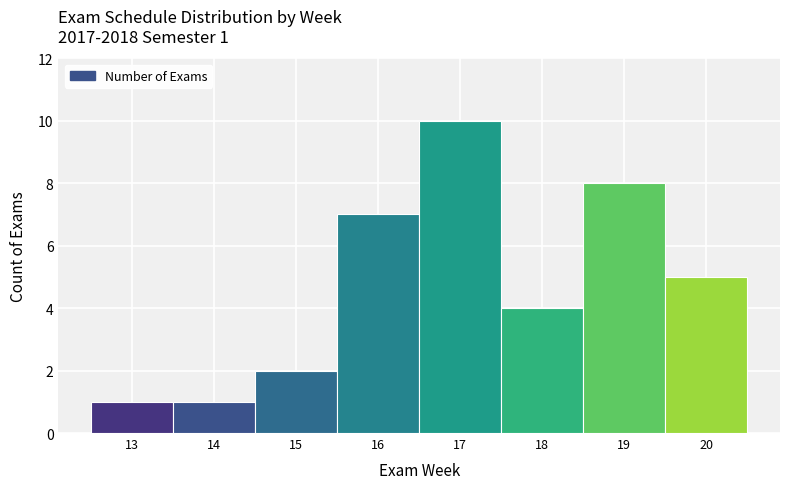

Which range on the x-axis has the tallest bar?

16.5 to 17.5